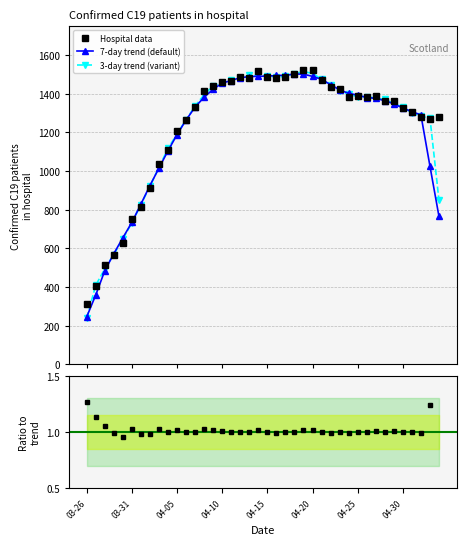

Where is the data nearest to the value 915?

2020-04-02